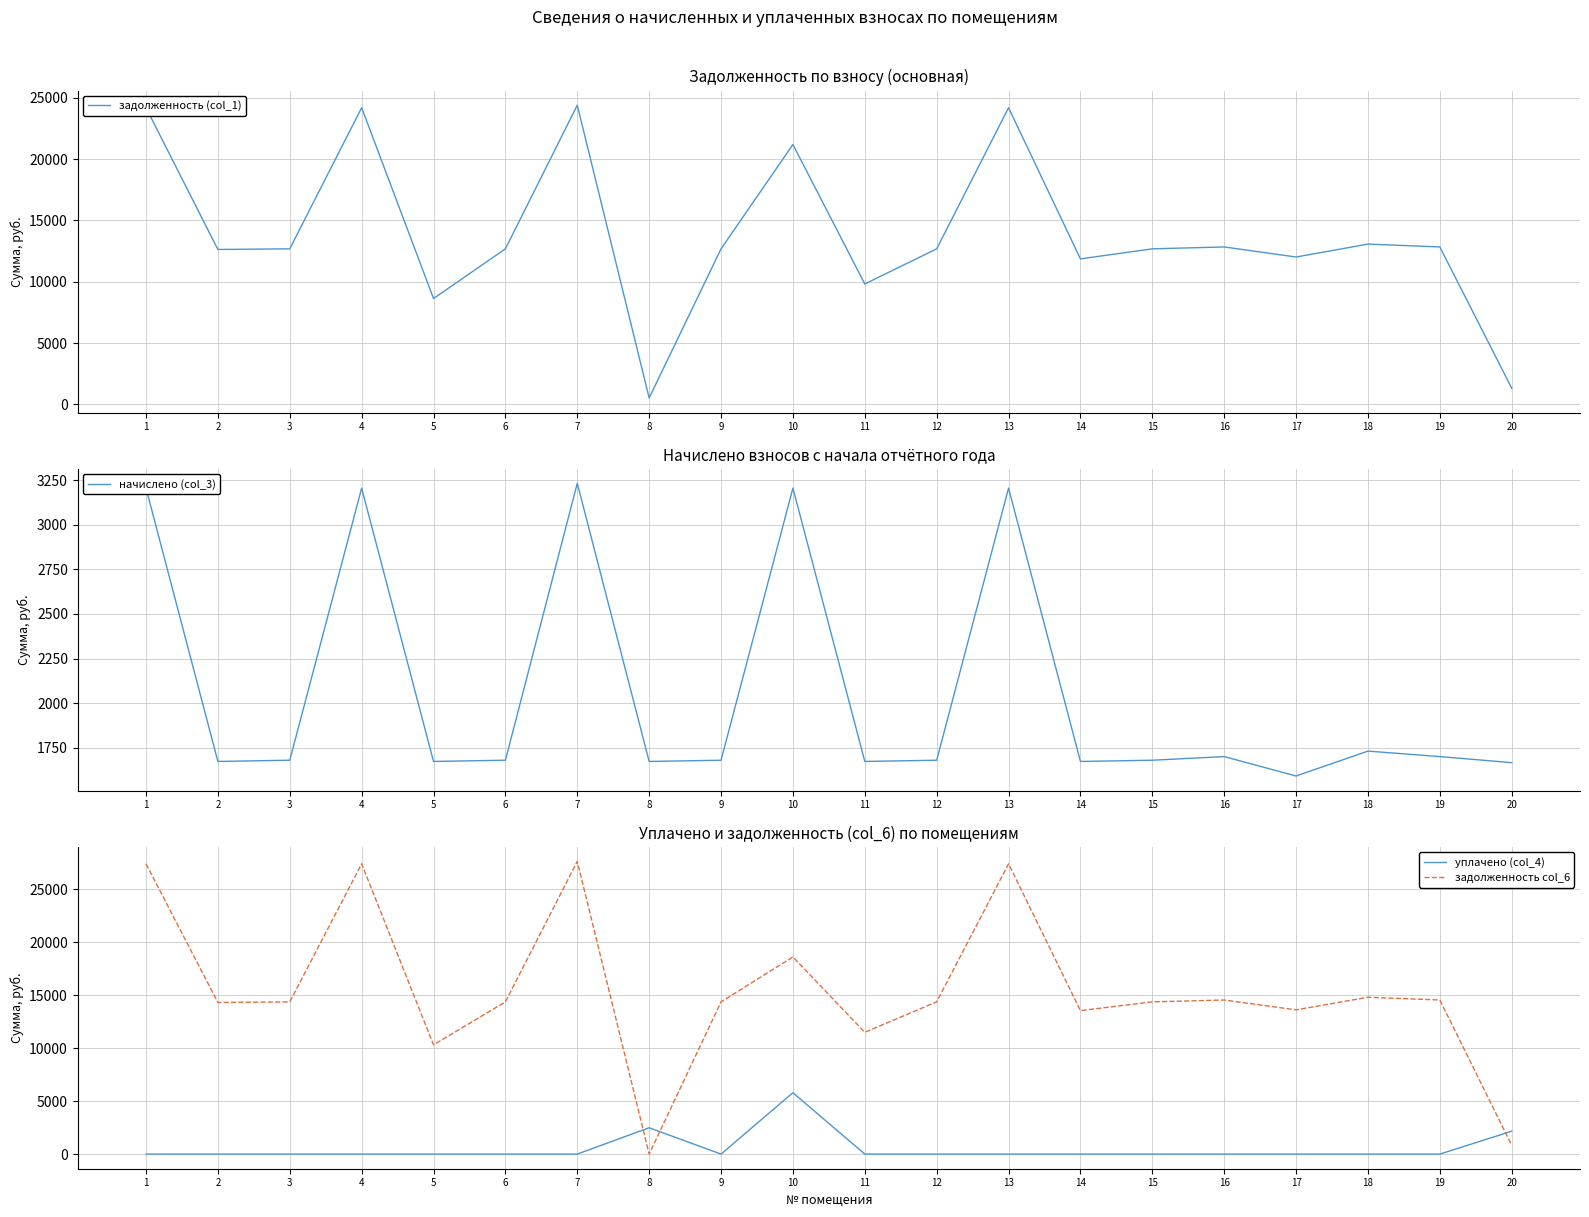

How many interior local valleys does the уплачено (col_4) series have?

1